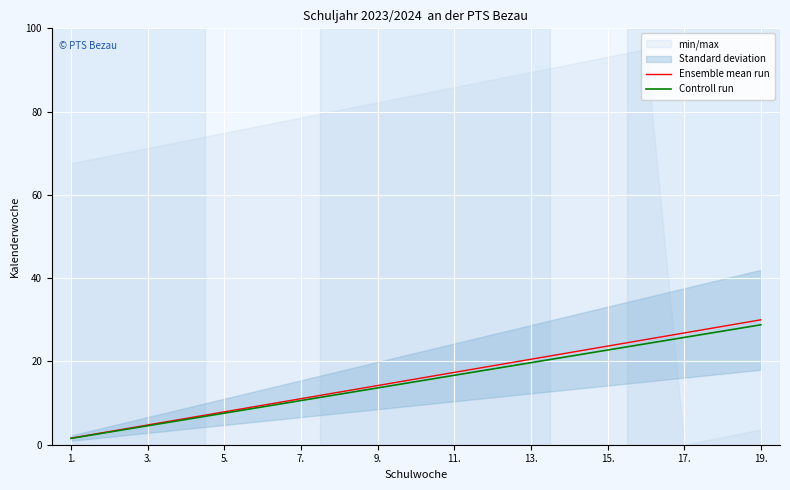

True or false: Controll run and Ensemble mean run cross at least once.

False